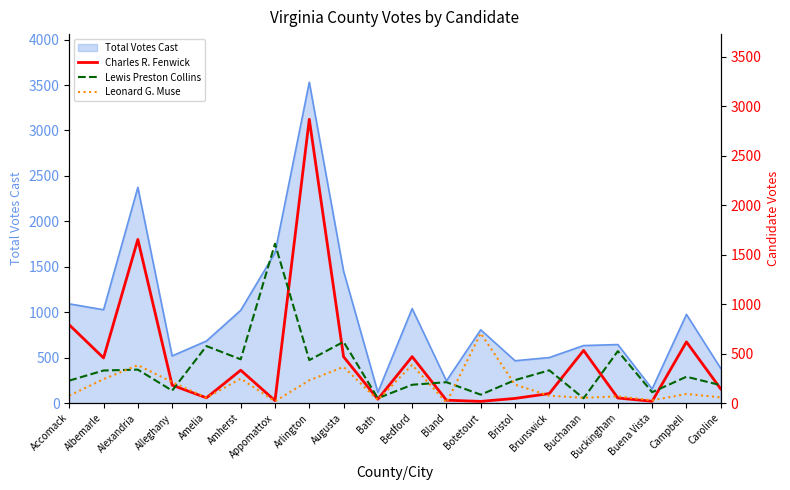

What is the label of the 6th point from the left?

Amherst